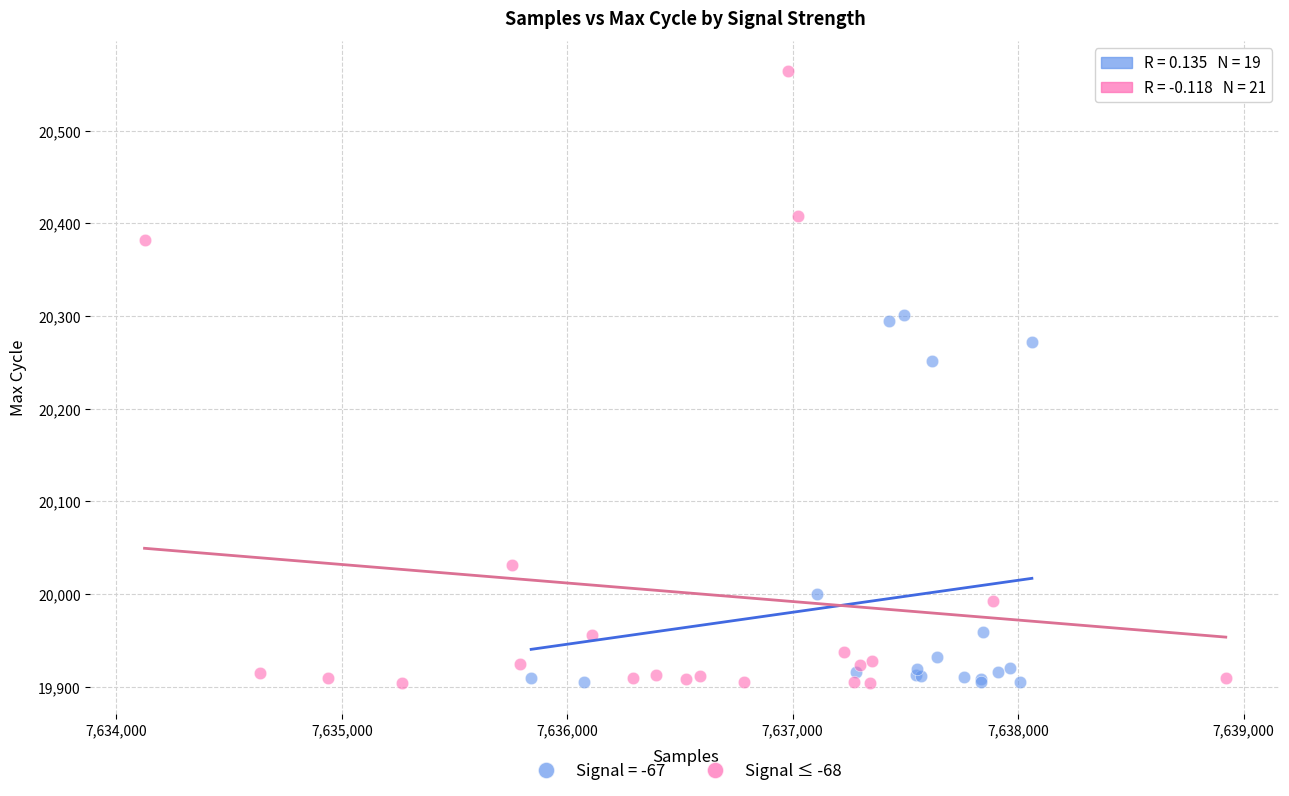

Which series reaches the maximum Y coordinate?

Signal ≤ -68